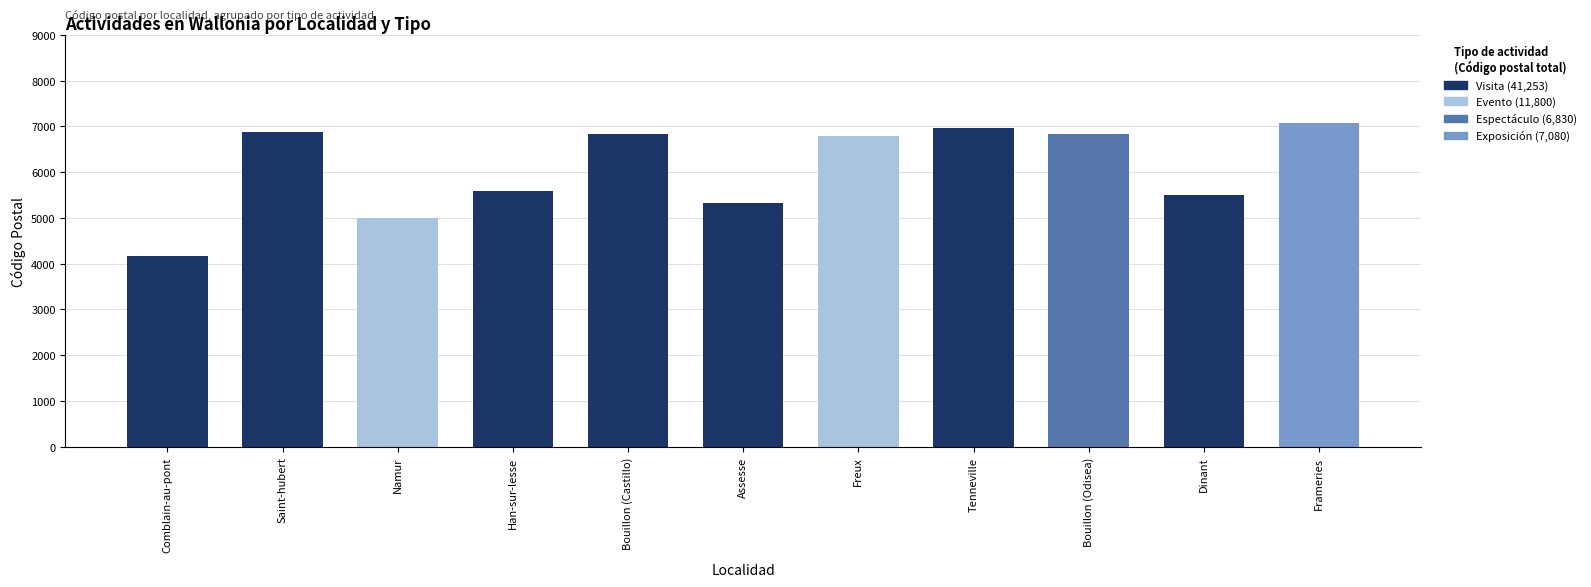

What is the total value across all series at Bouillon (Castillo)?

6830